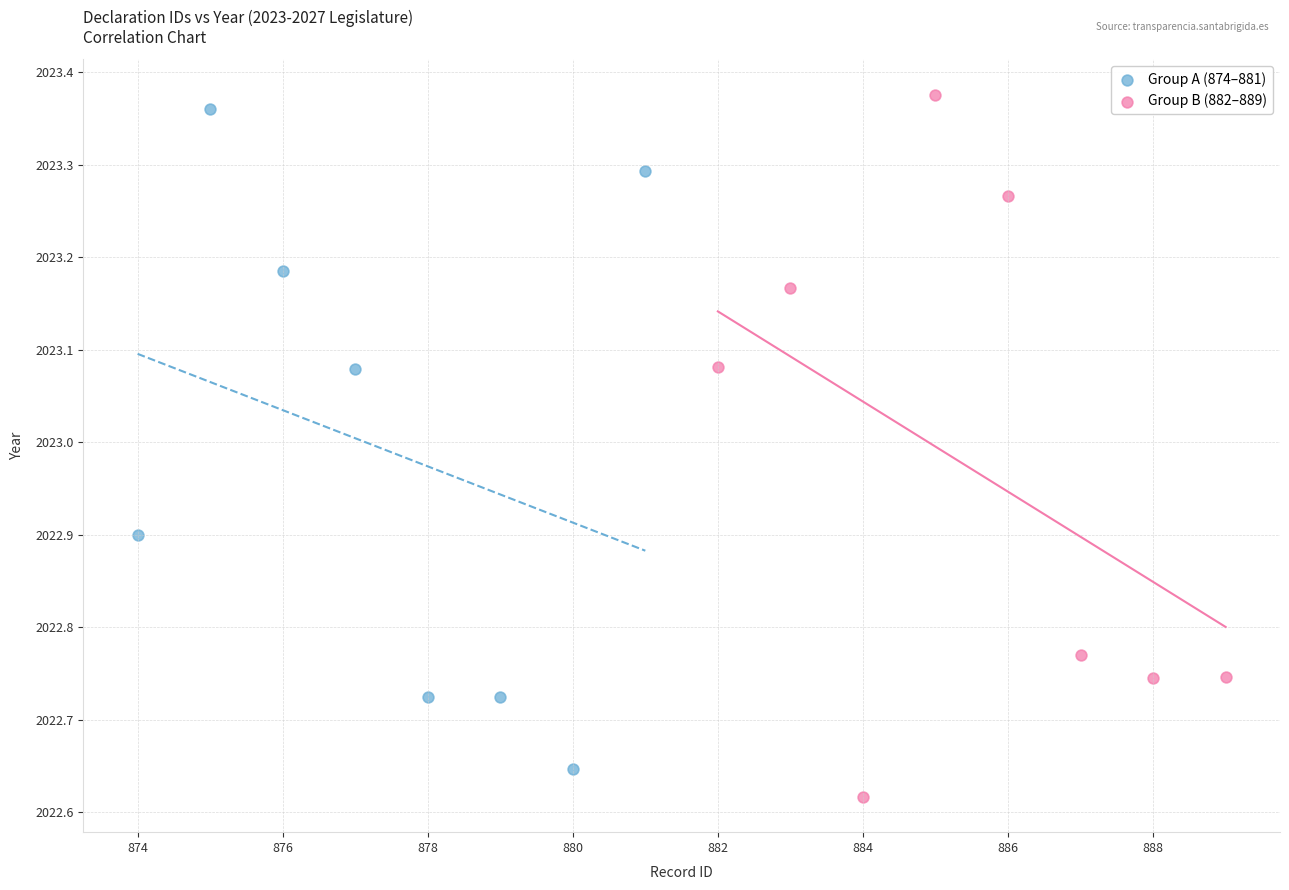

What are all the series names shown in the legend?

Group A (874–881), Group B (882–889)